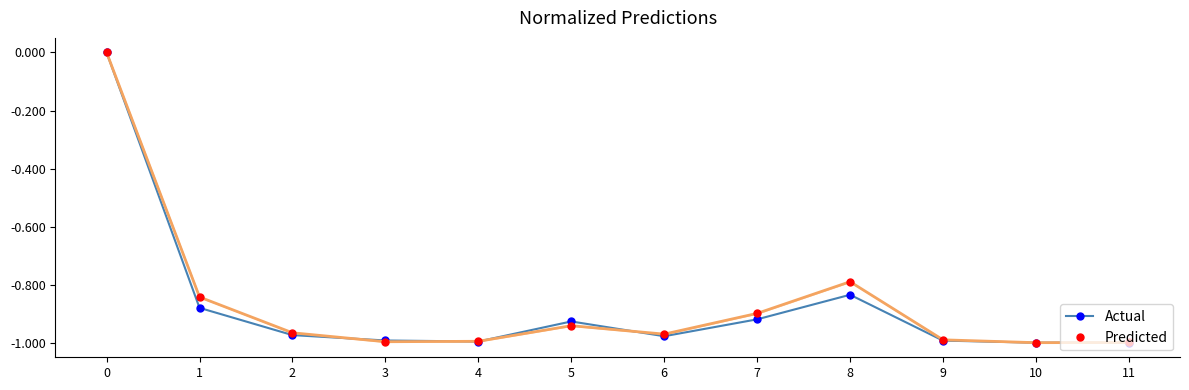

Rank the series by their maximum value, from highest to lowest.

Actual, Predicted